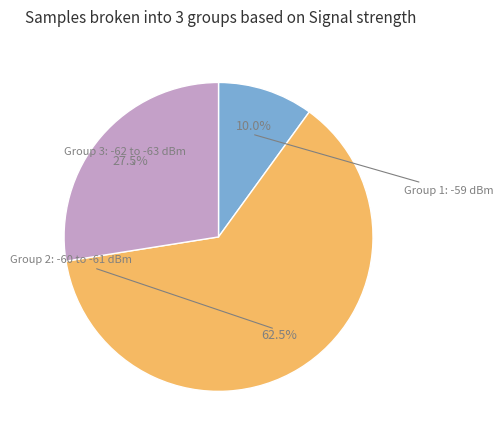

Does any single category account for the majority?

Yes